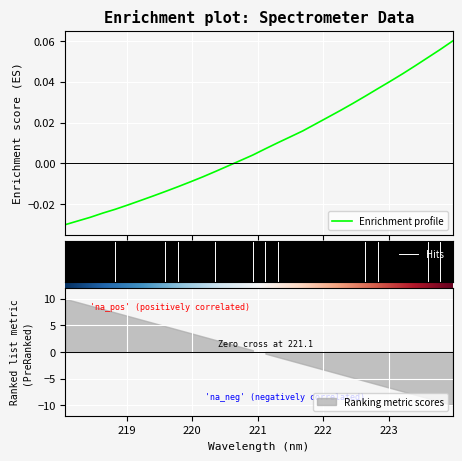

What is the label of the 27th point from the left?

223.0264